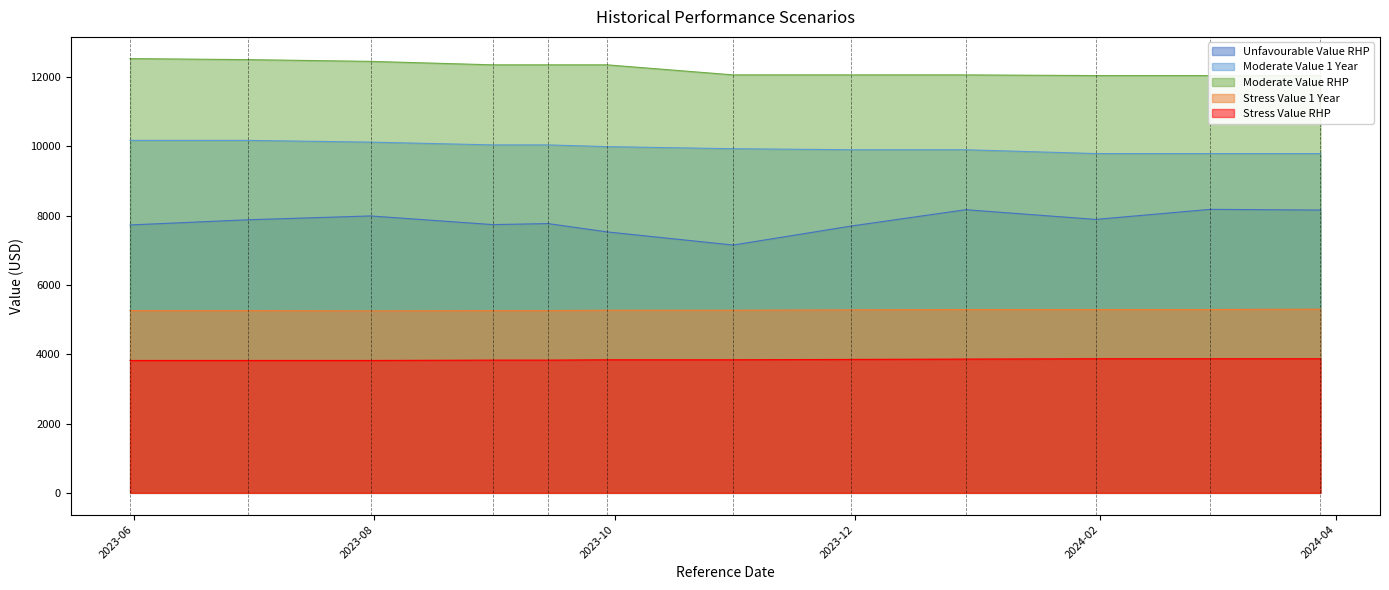

What is the difference between the second highest and second lowest values in the Stress Value 1 Year series?

30